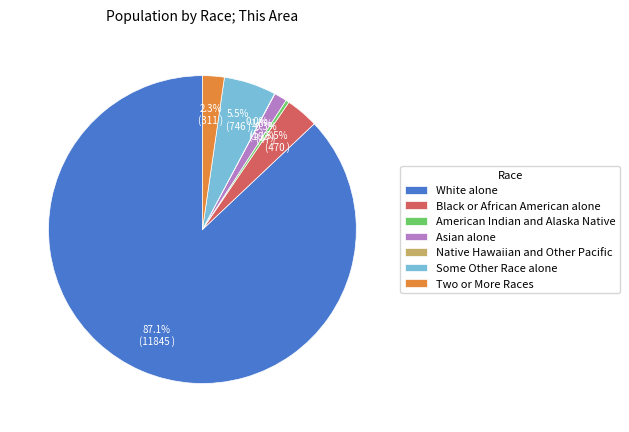

Do Black or African American alone and Asian alone together represent more than half of the pie?

No